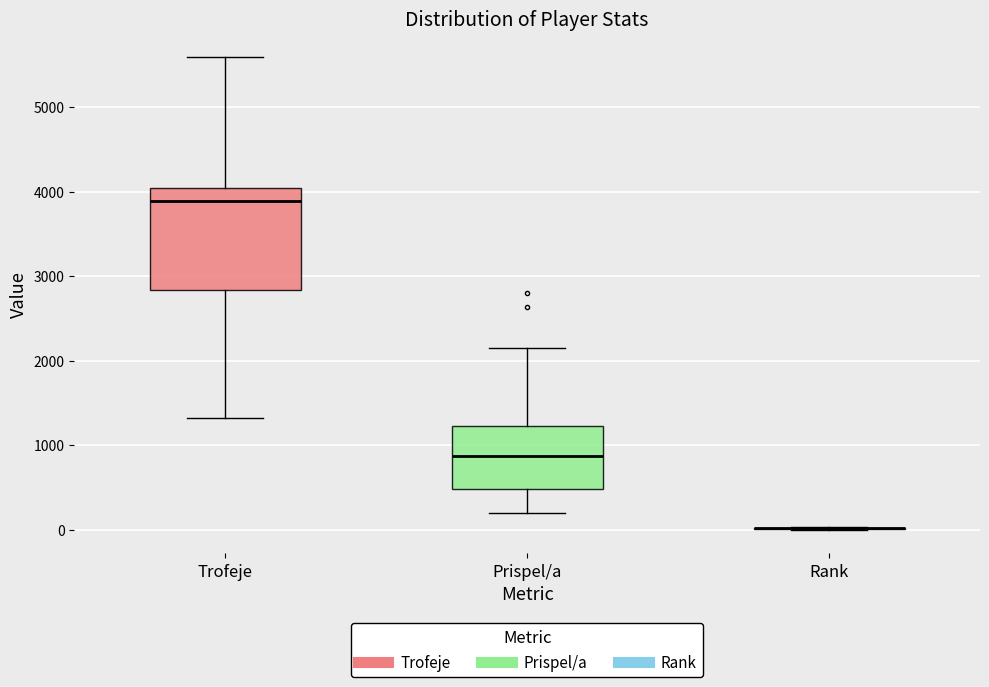

Reading left to right, transcribe this box plot: for each box, give where its median line is, the range the box spans, and where its two whiskers end, as read against the y-axis. The values are not printed on the chart, so give them approximately, as read against the axis.

Trofeje: median 3900, box 2800 to 4000, whiskers 1300 to 5600
Prispel/a: median 900, box 500 to 1200, whiskers 200 to 2100
Rank: box collapsed to a line at 0, whiskers 0 to 0